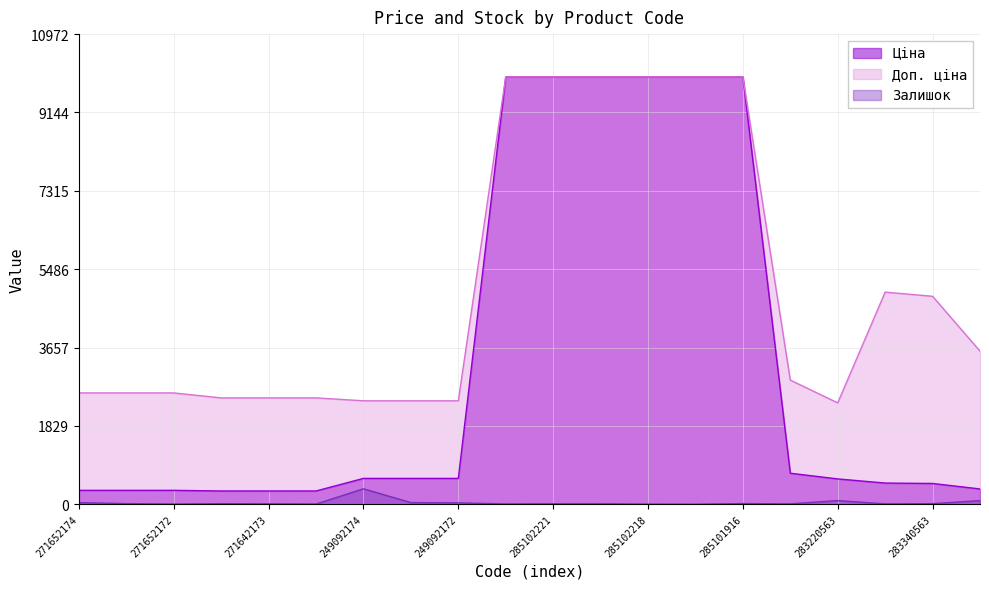

What is the sum of all Залишок values?

772.0